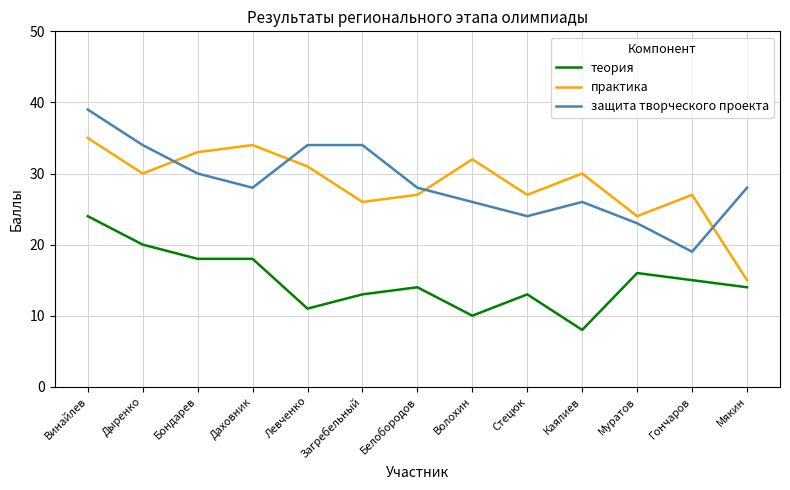

The практика series shows 15 at Гончаров. True or false?

False